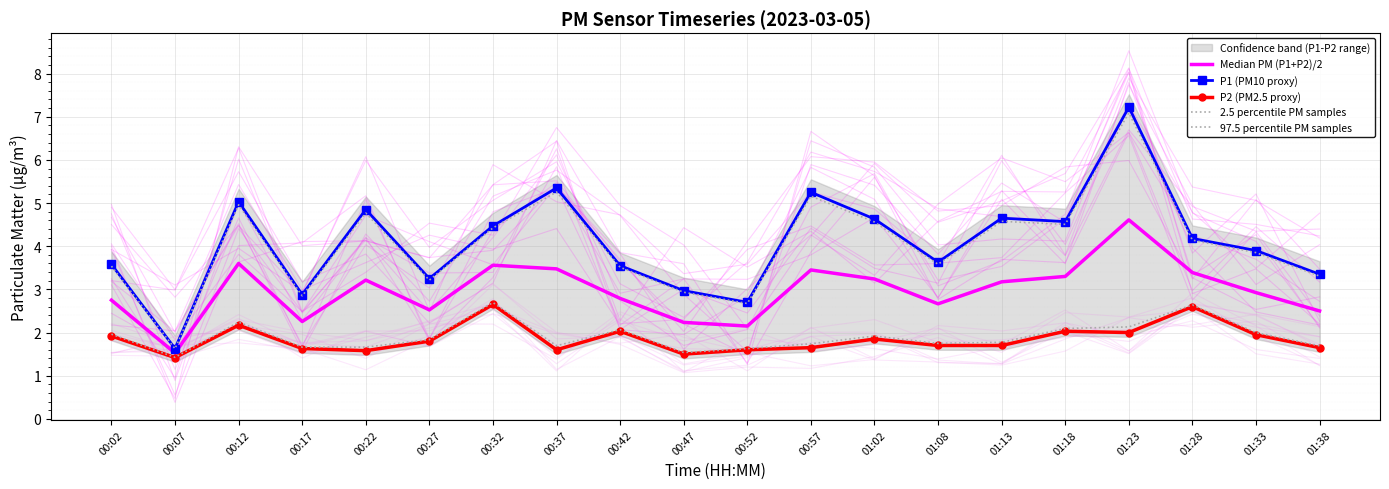

Which label corresponds to the smallest value in the chart?

00:07